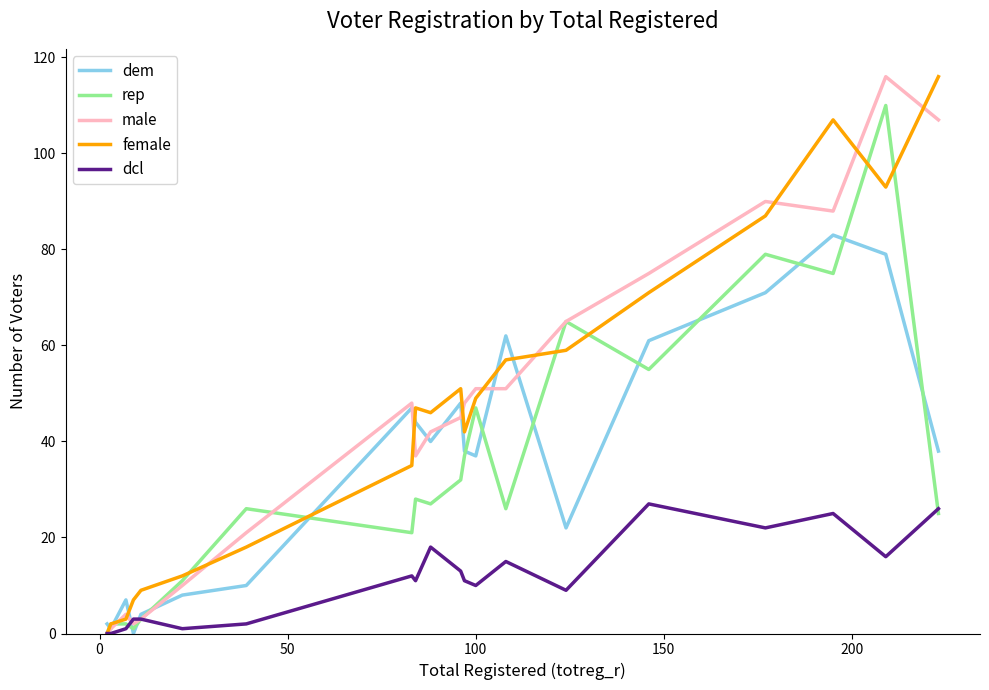

What is the maximum value for rep?

110